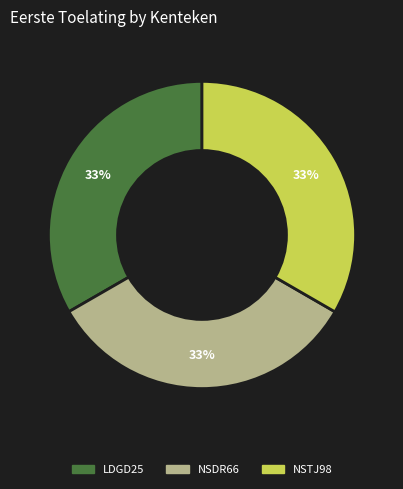

Is there any slice that represents more than half of the pie?

No